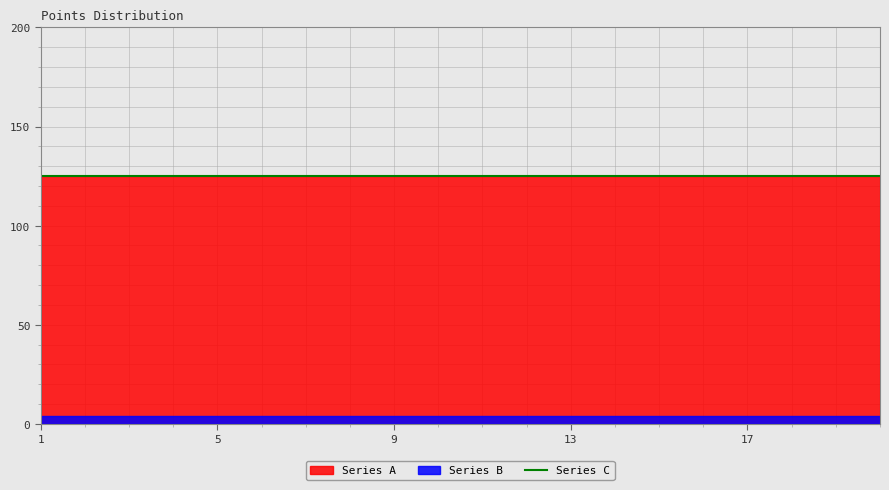

Is it true that Series A equals 68 at 9?

False